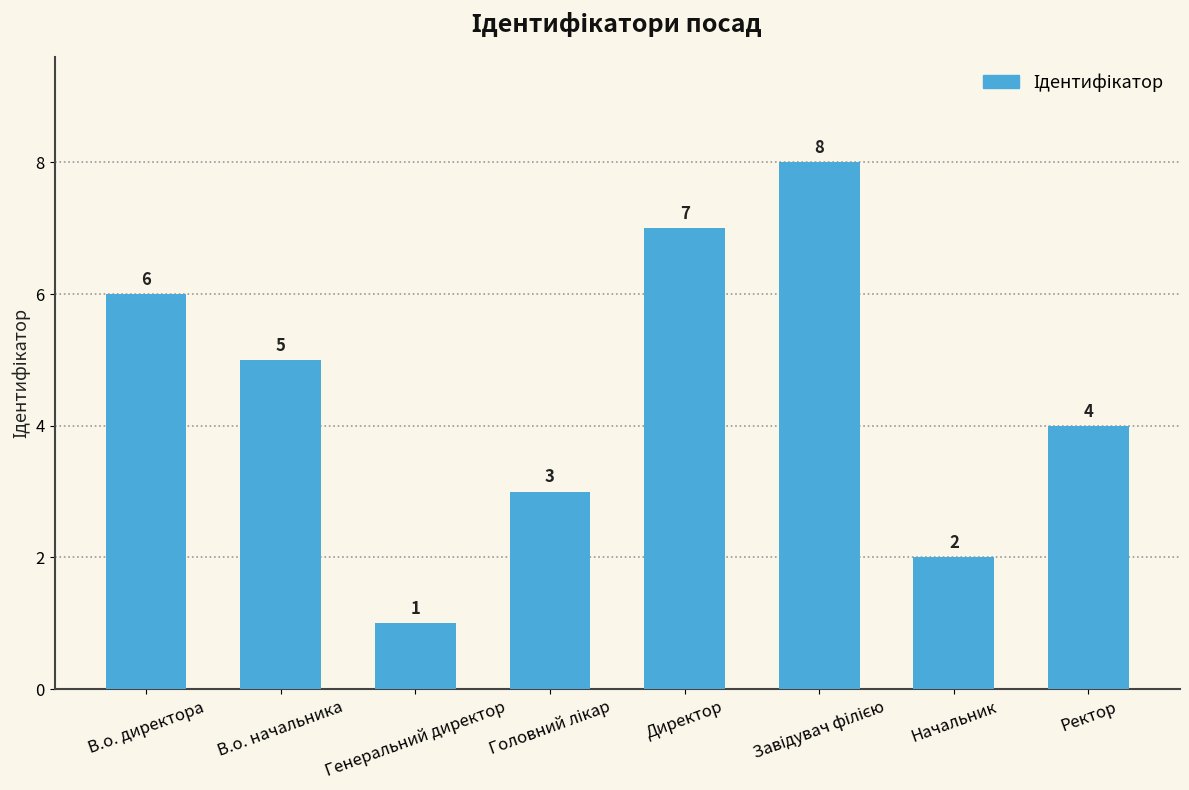

Where is the data nearest to the value 4?

Ректор